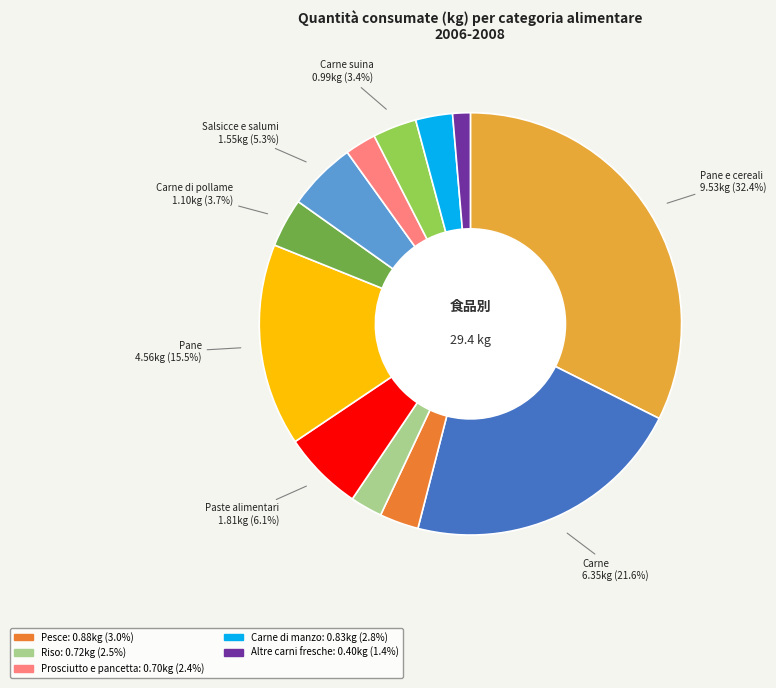

Is there any slice that represents more than half of the pie?

No